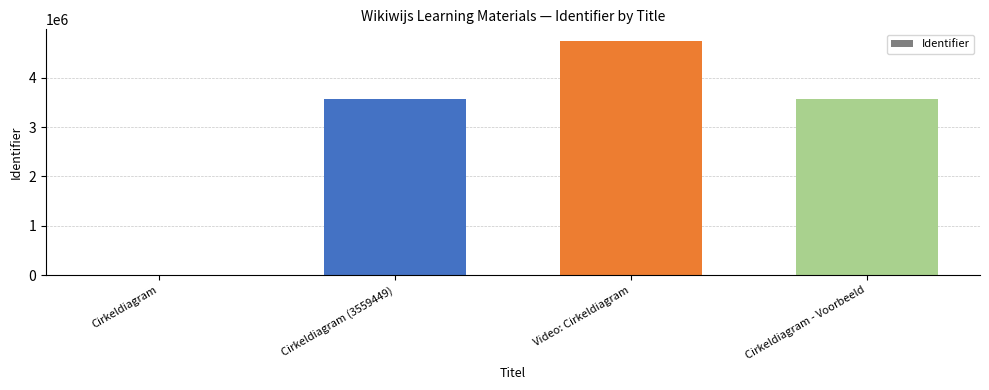

At which category does the chart reach its peak across all series?

Video: Cirkeldiagram